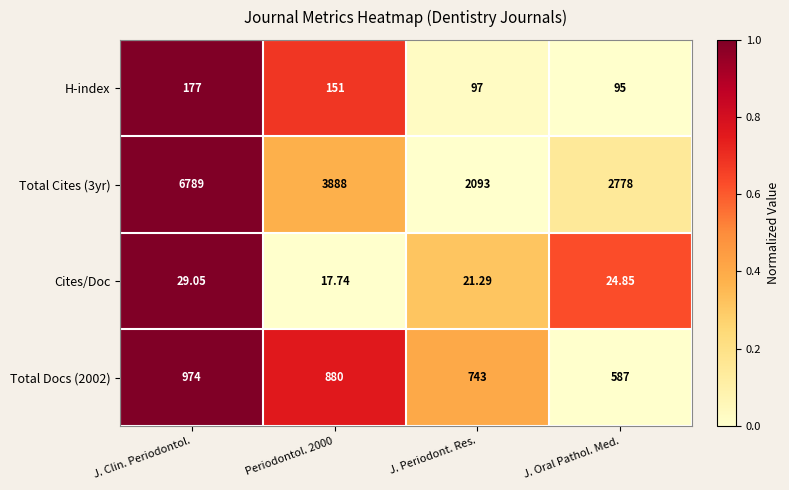

At which label does Total Docs (2002) first exceed 880?

J. Clin. Periodontol.